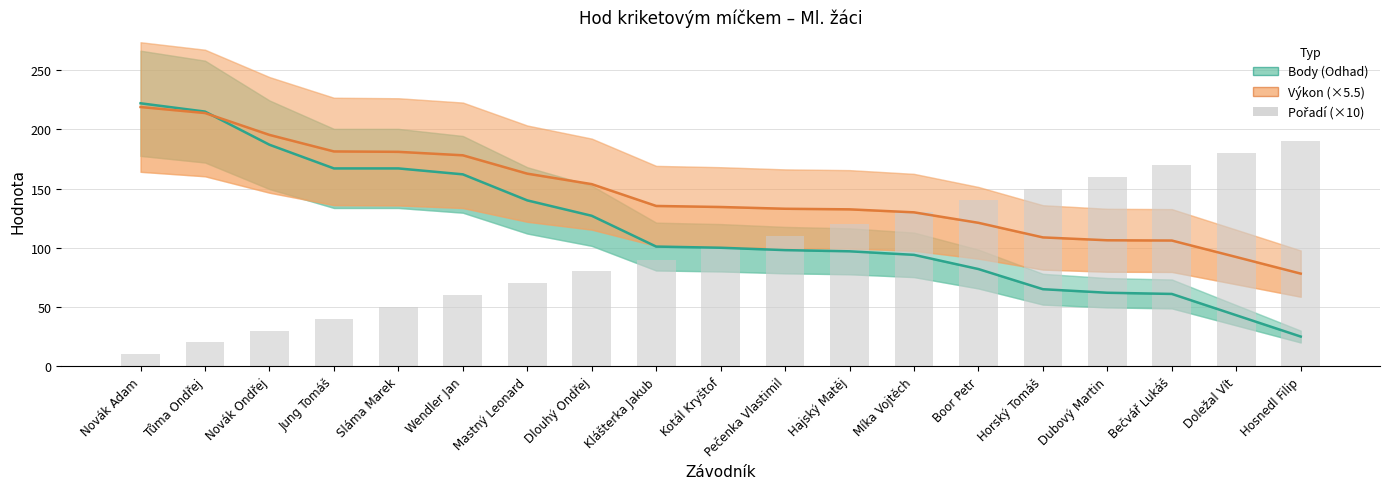

What is the difference between the second highest and second lowest values in the Pořadí (×10) series?

160.0